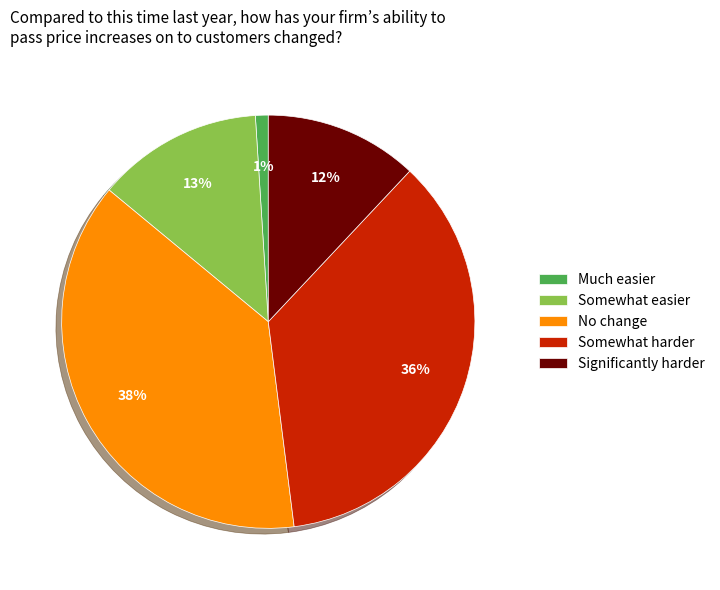

True or false: Much easier accounts for 6% of the total.

False